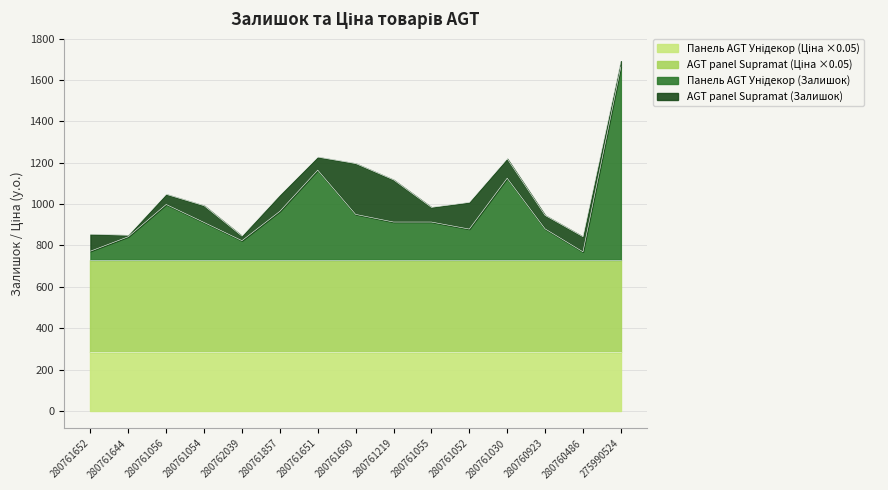

Does the chart have visible grid lines?

Yes